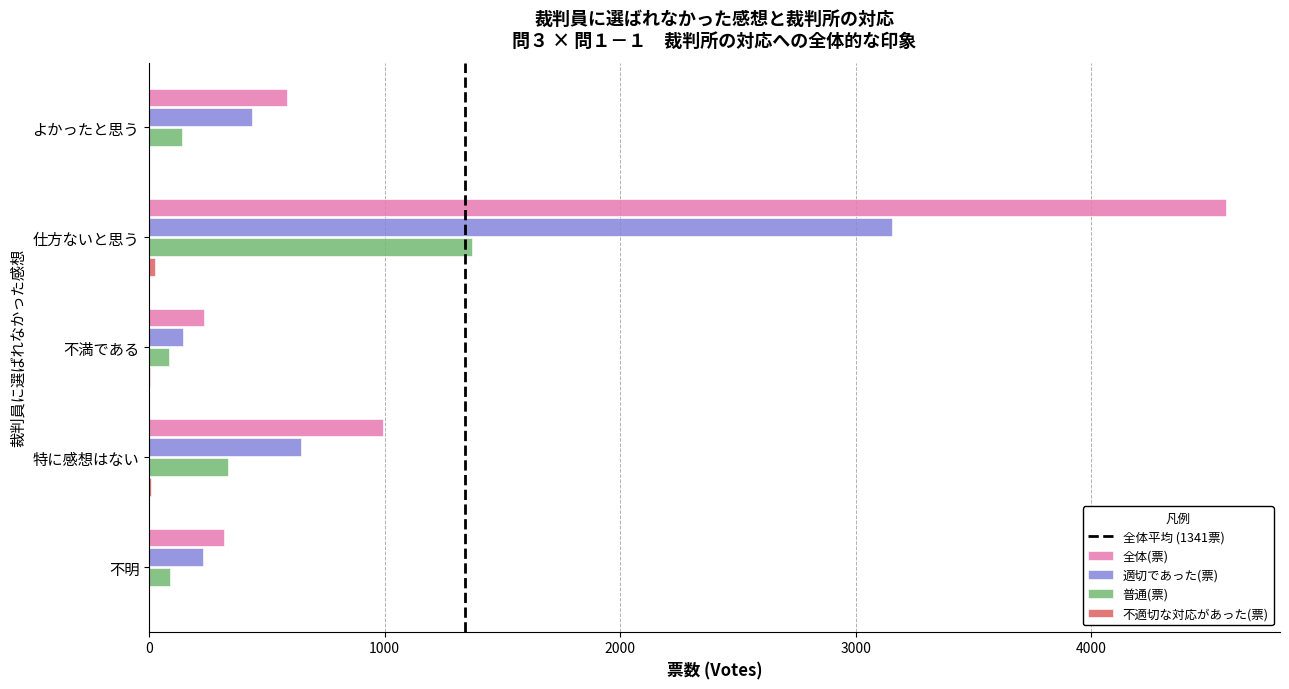

What is the sum of all 適切であった(票) values?

4609